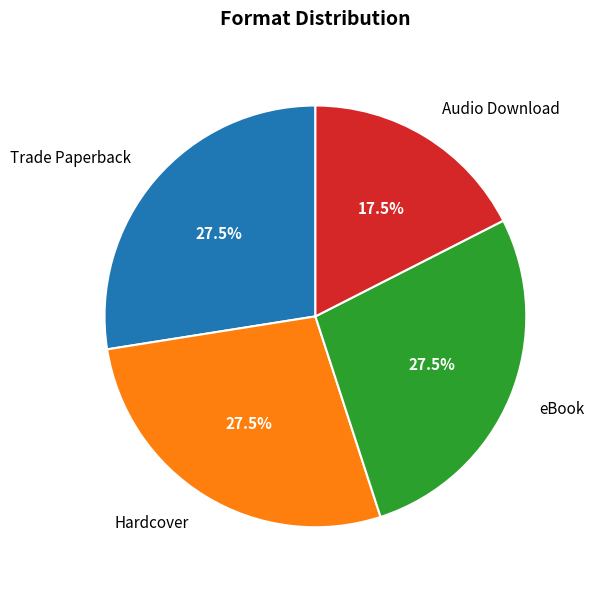

What is the ratio of the value at eBook to the value at Audio Download?

1.6